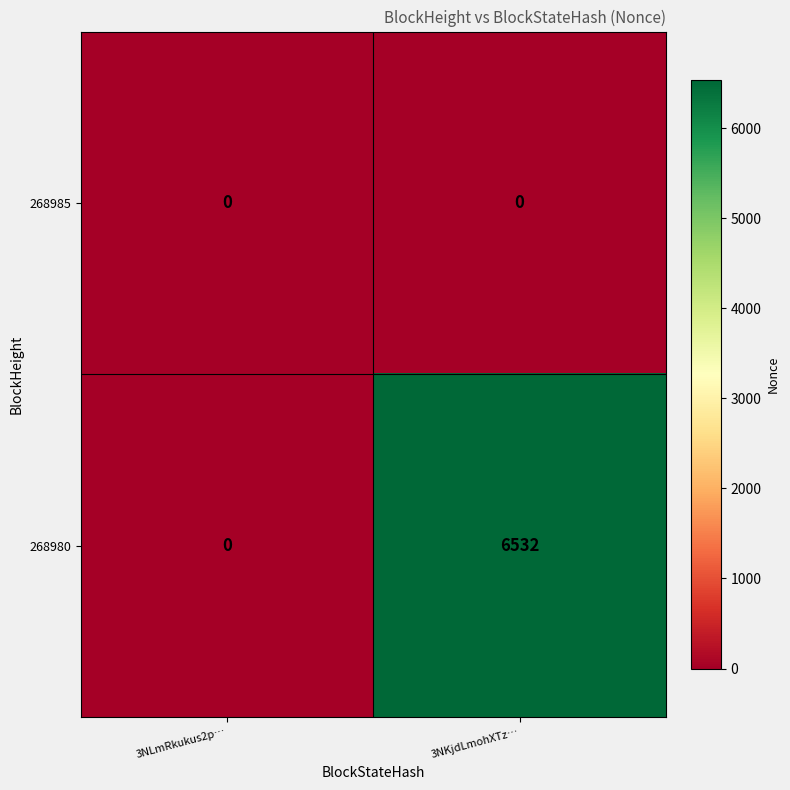

True or false: 268980 has a value of -2399 at 3NLmRkukus2p….

False